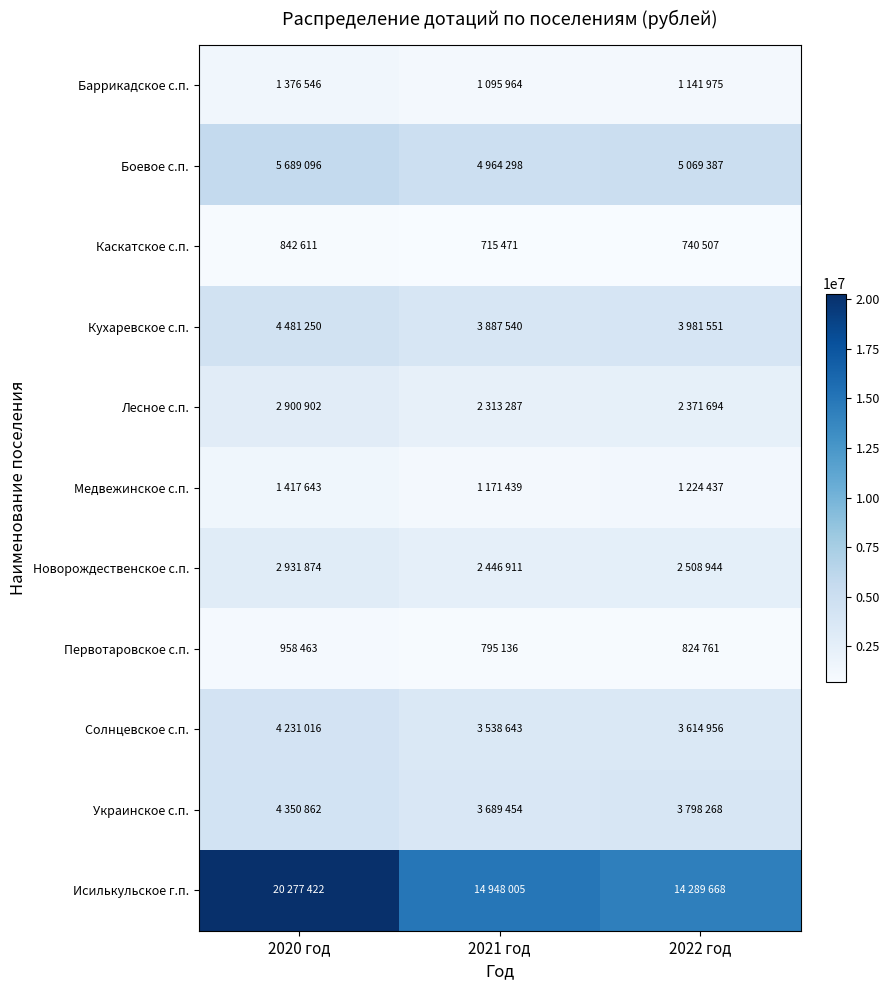

How many categories are shown in the chart?

3